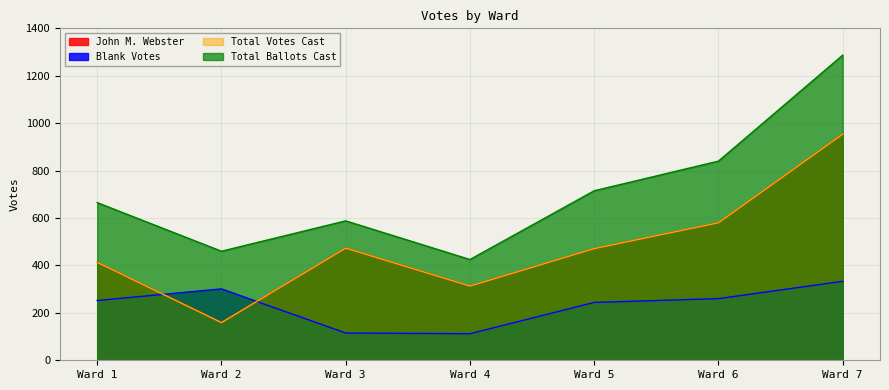

The Blank Votes series shows 149 at Ward 1. True or false?

False